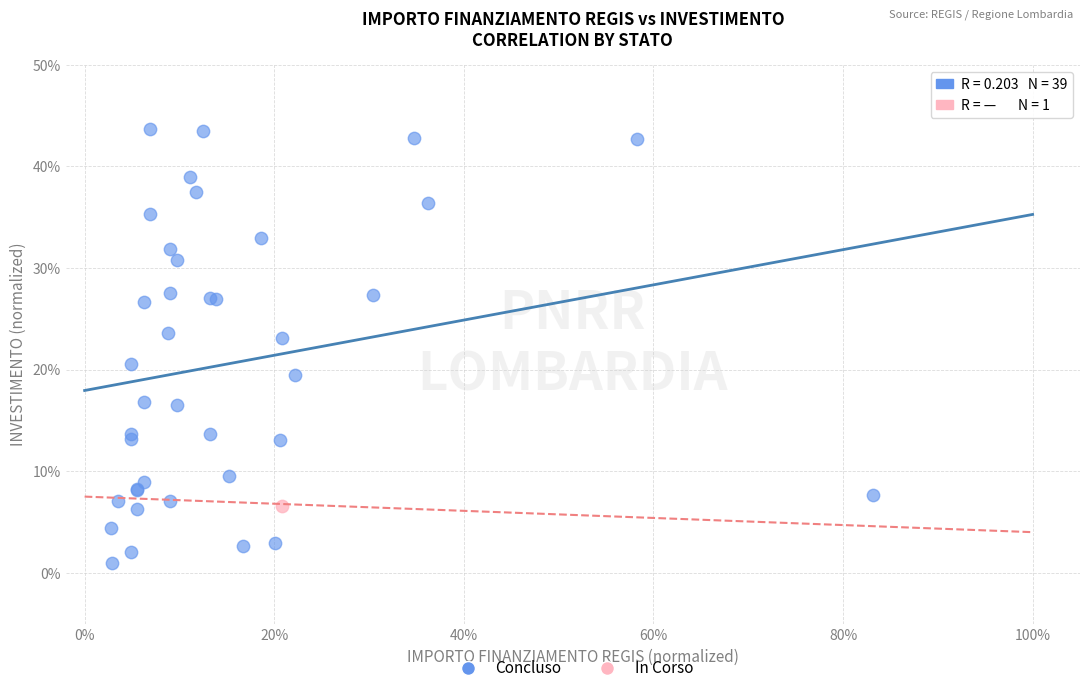

What are all the series names shown in the legend?

Concluso, In Corso